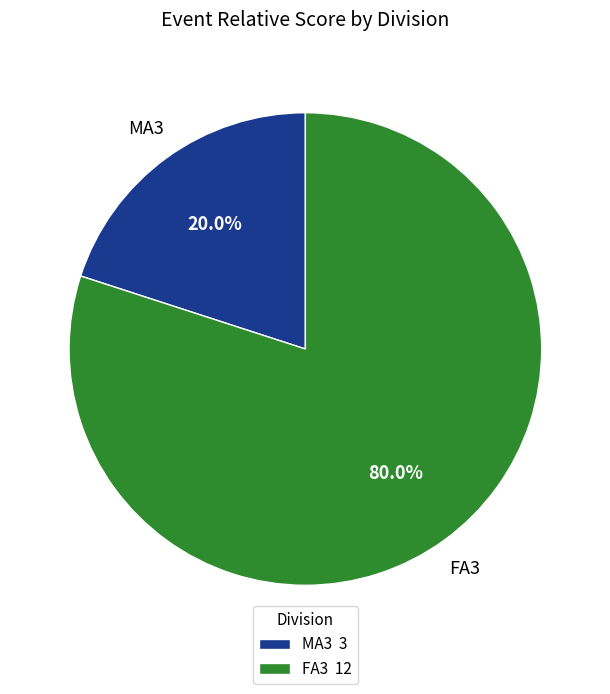

To the nearest percent, what is the average slice percentage?

50%